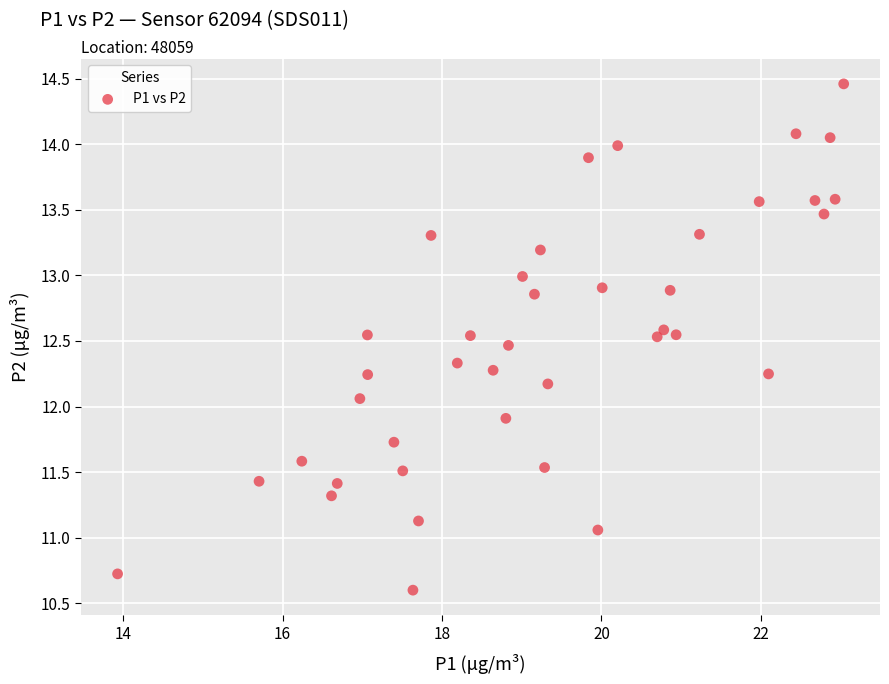

What is the range of Y values (max minus min)?

3.9